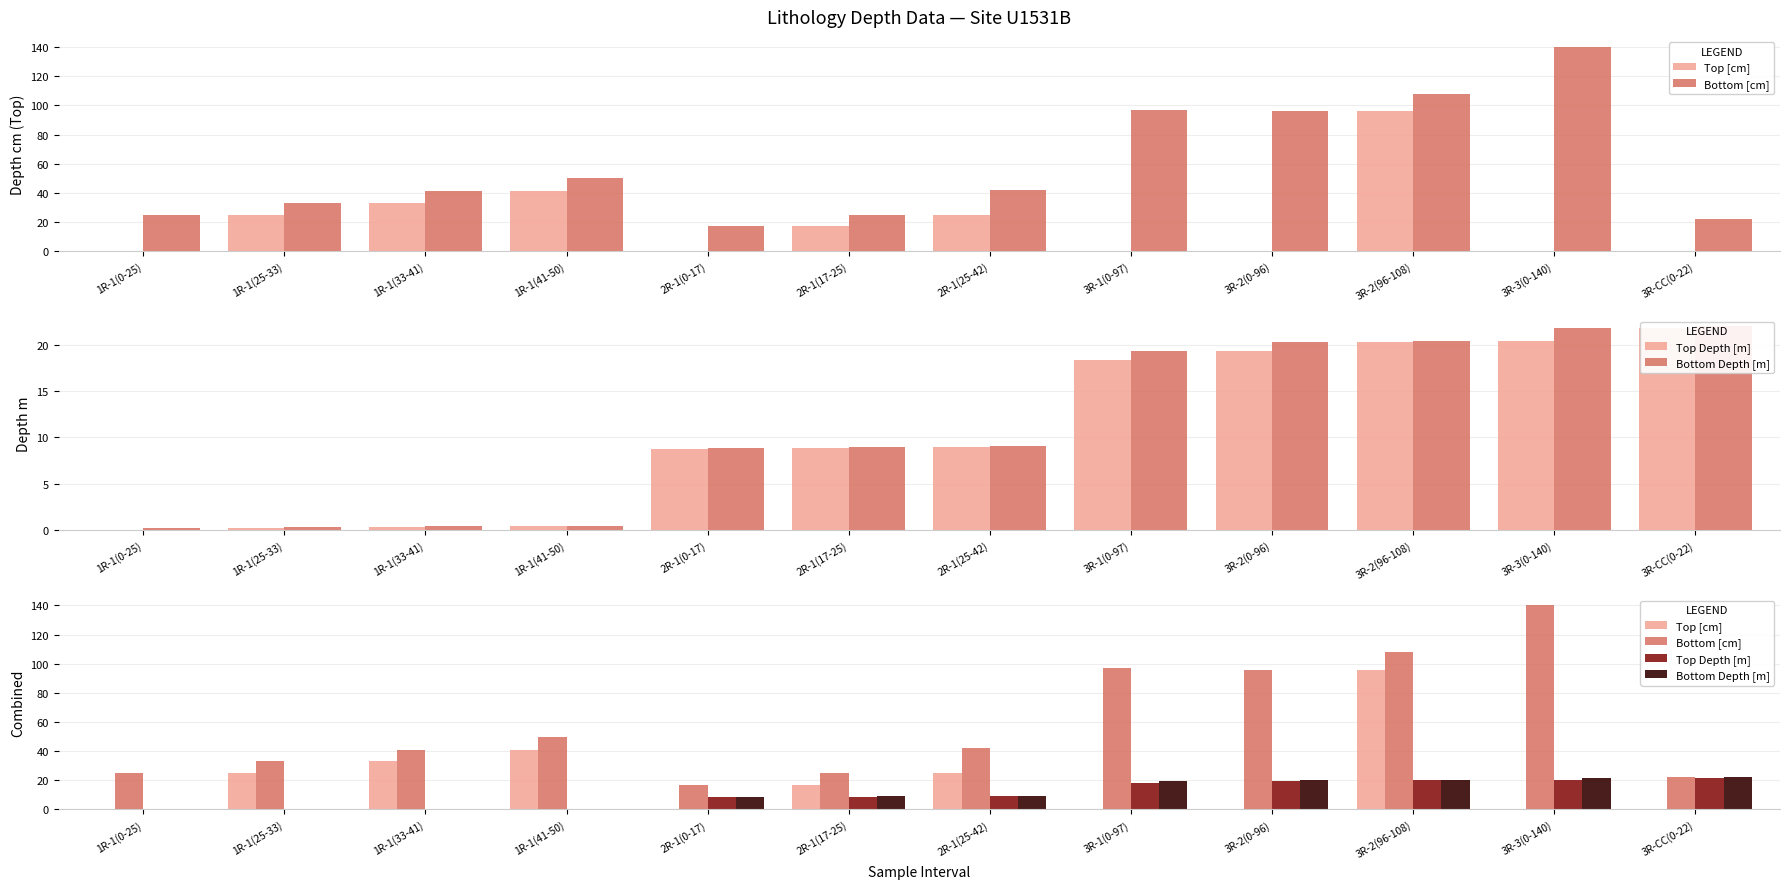

At which label does Bottom [cm] reach its peak?

3R-3(0-140)